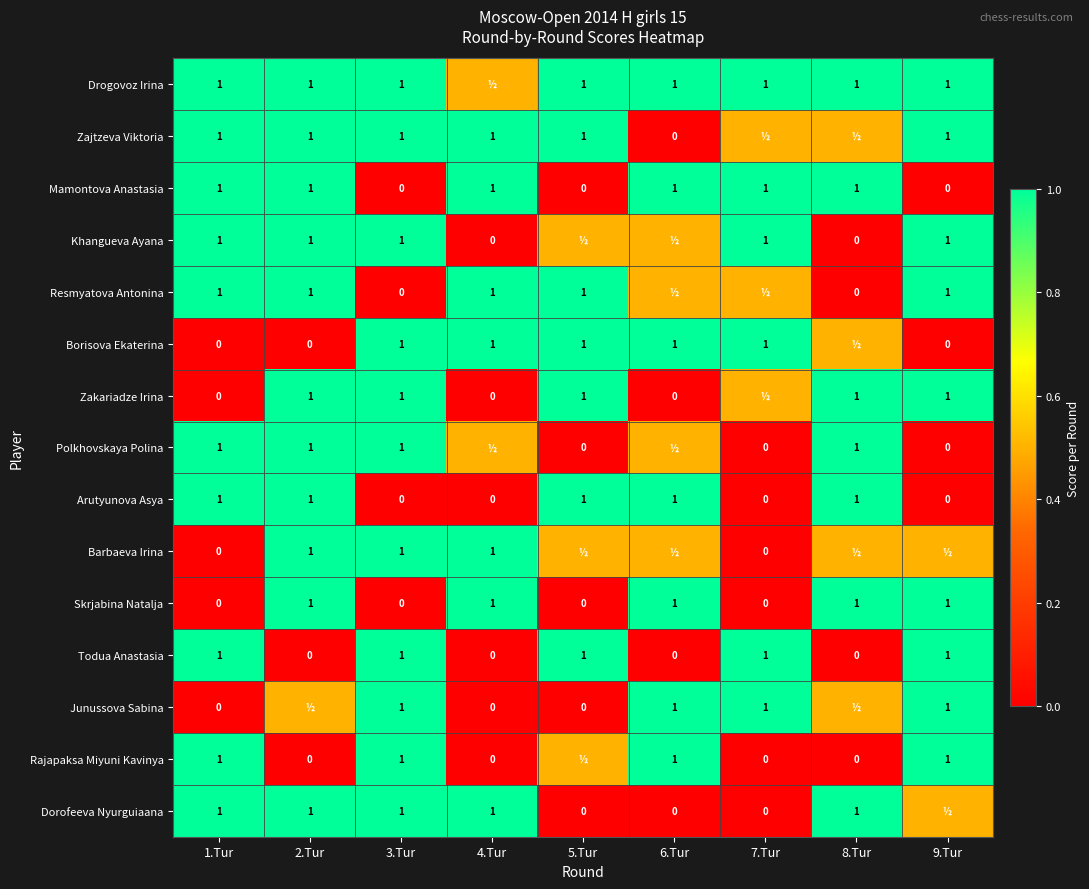

What is the difference between the Dorofeeva Nyurguiaana values at 2.Tur and 6.Tur?

1.0